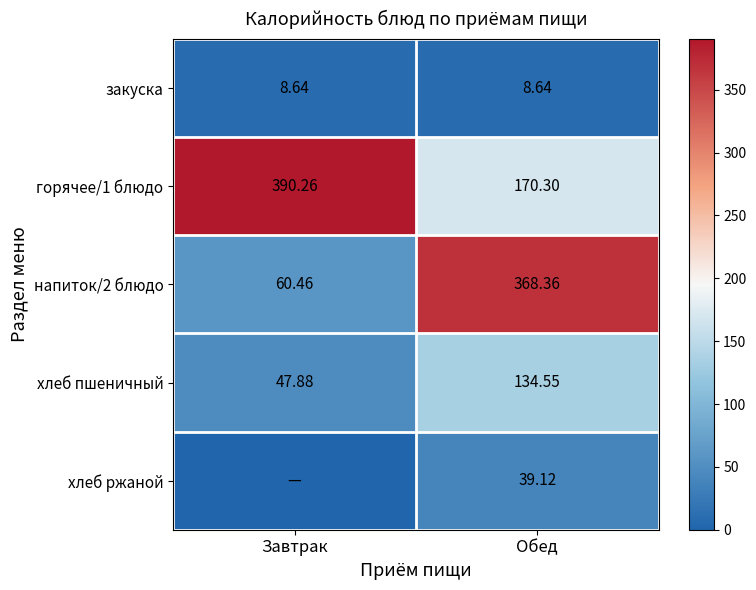

Rank the categories by хлеб пшеничный value from lowest to highest.

Завтрак, Обед